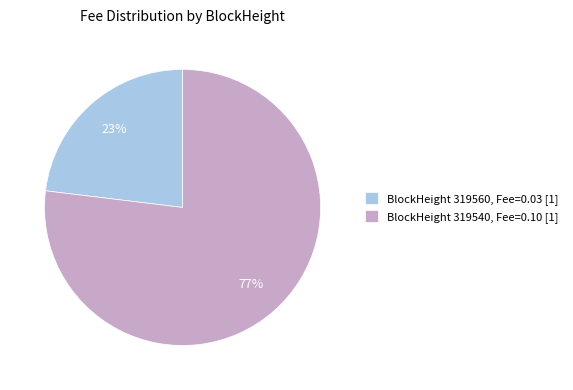

Which slice represents more than half of the pie?

BlockHeight 319540, Fee=0.10 [1]